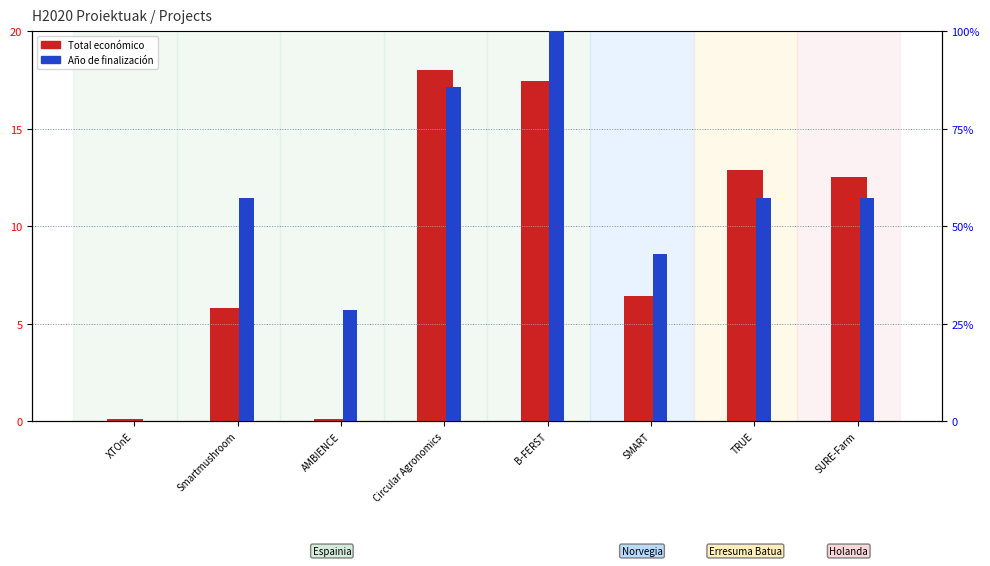

Which series has the largest range (max minus min)?

Año de finalización